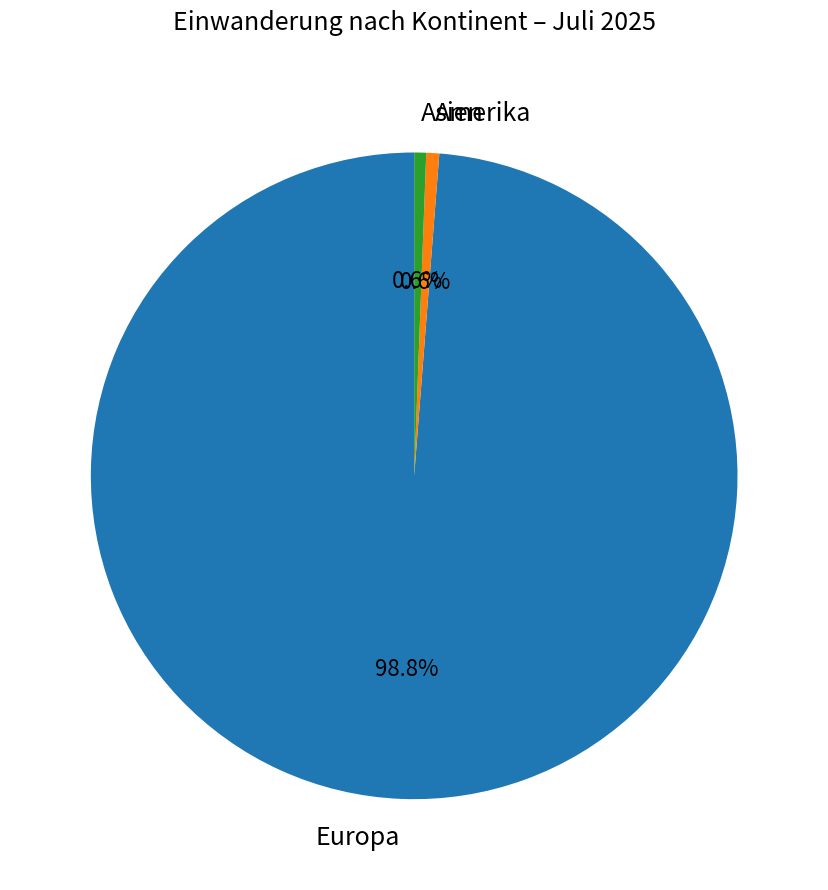

To the nearest percent, what is the difference between the largest and smallest slice percentages?

98%